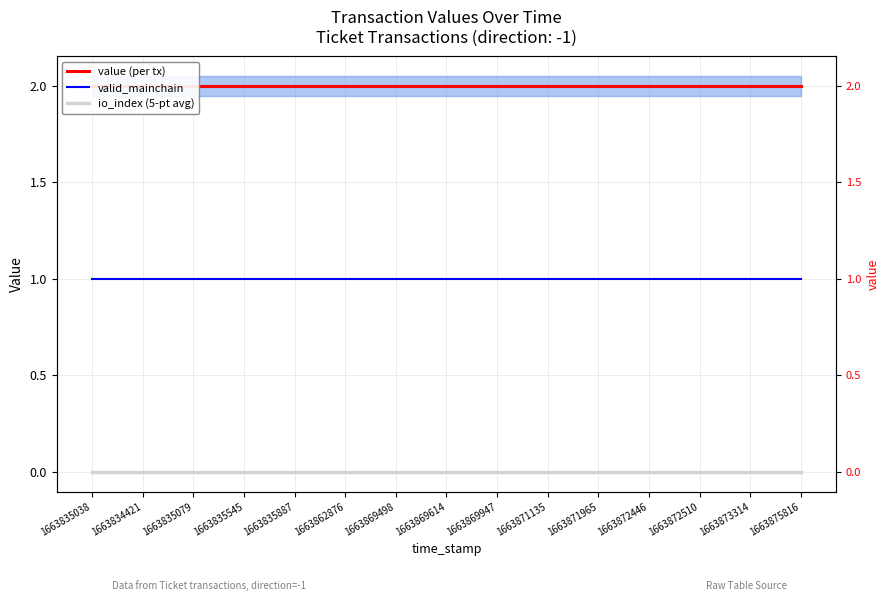

Is it true that valid_mainchain equals 1.0 at 1663834421?

True